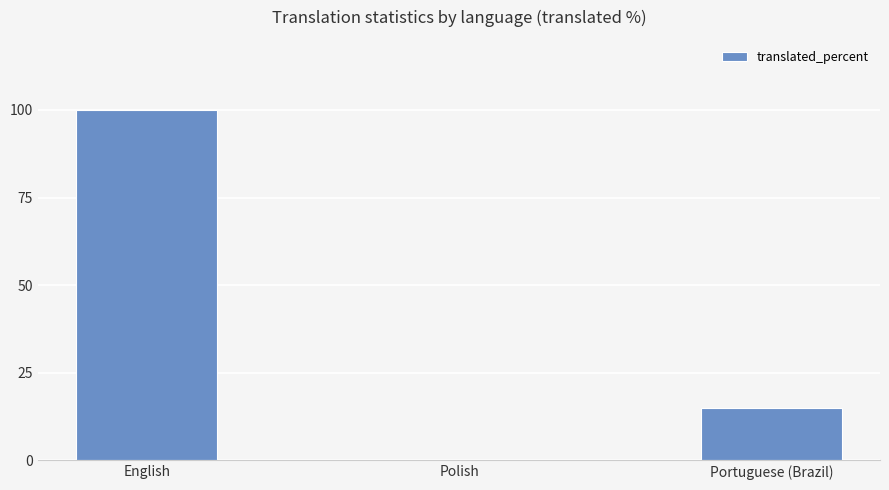

What is the greatest value displayed?

100.0